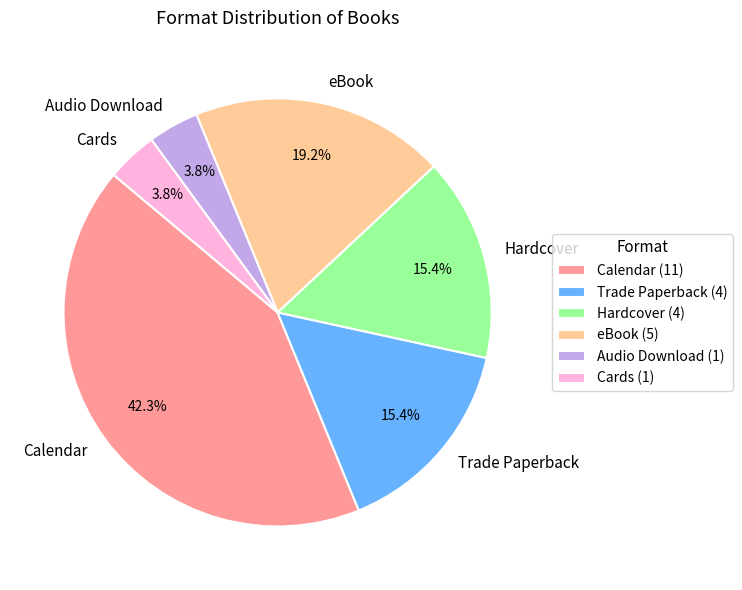

How many slices are in this pie chart?

6